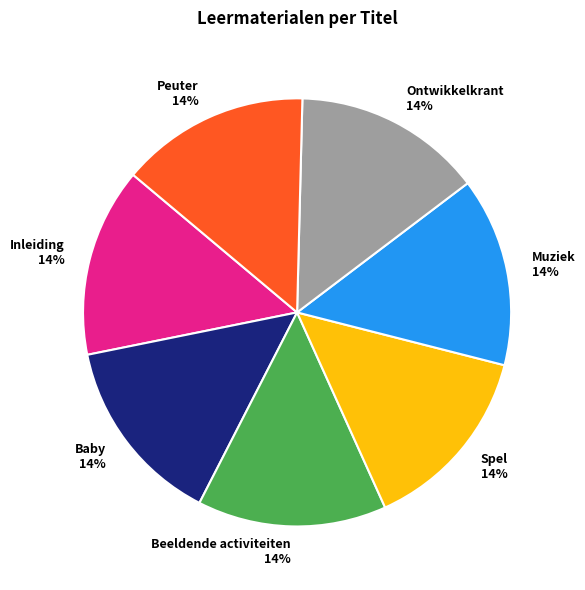

True or false: Muziek 14% accounts for 21% of the total.

False